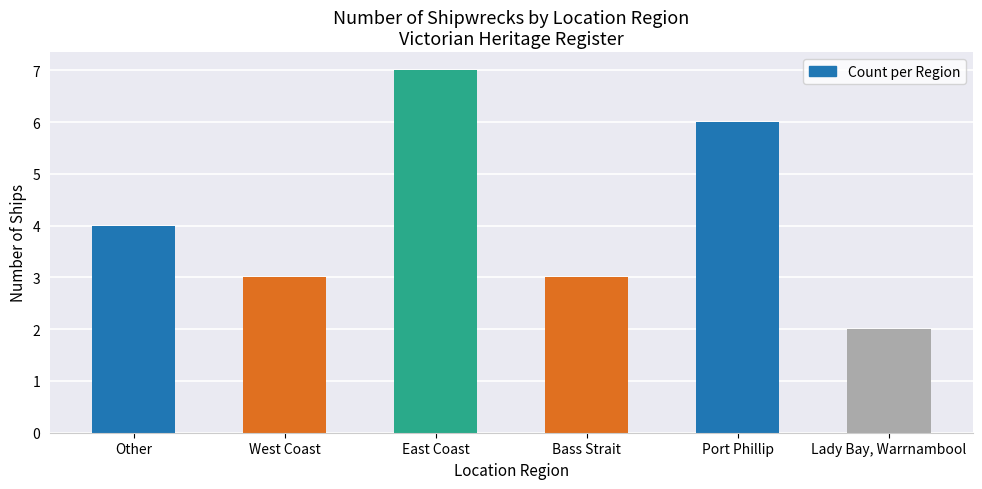

What is the change in value from East Coast to Port Phillip?

-1